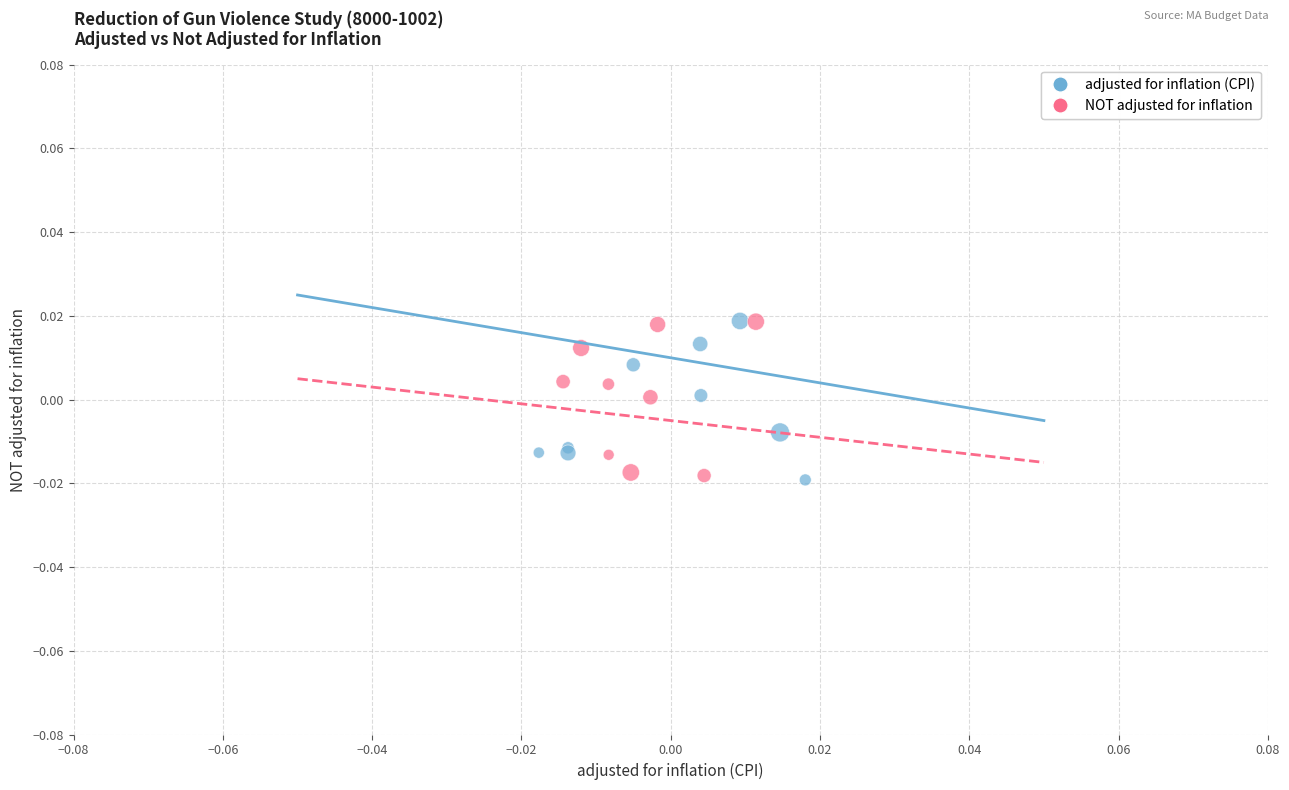

What are all the series names shown in the legend?

adjusted for inflation (CPI), NOT adjusted for inflation